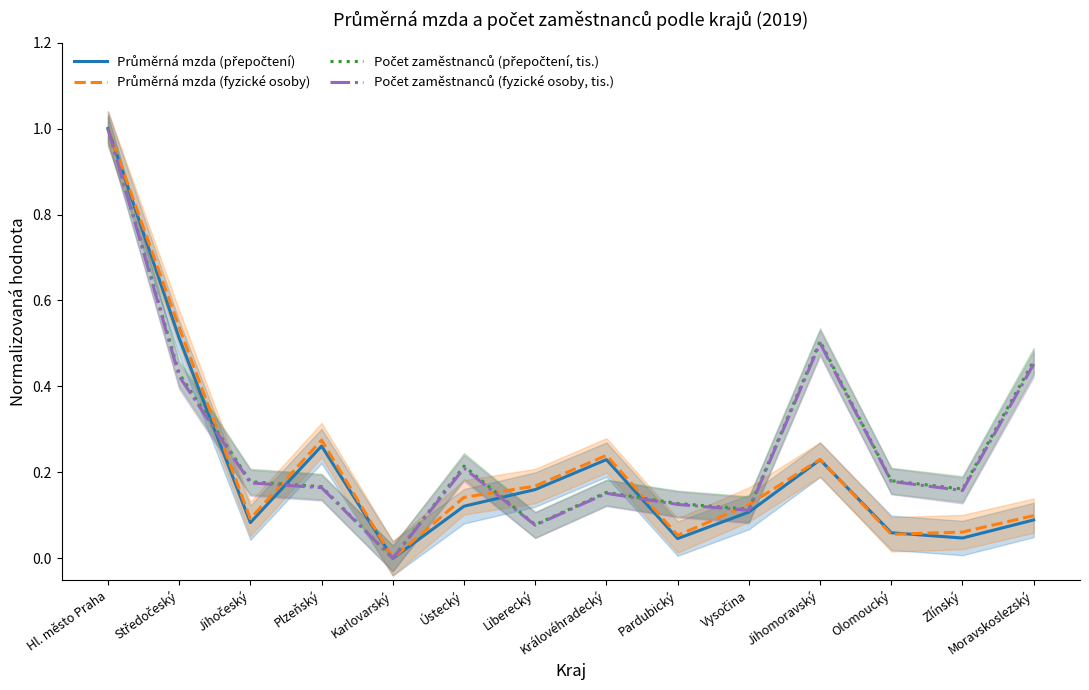

Count the number of categories in the chart.

14